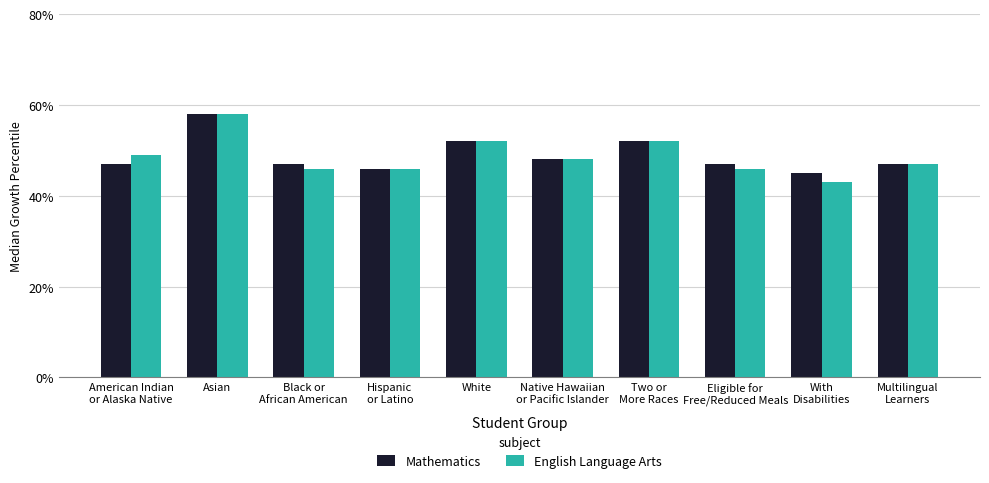

The value of English Language Arts at Hispanic
or Latino is 11. True or false?

False